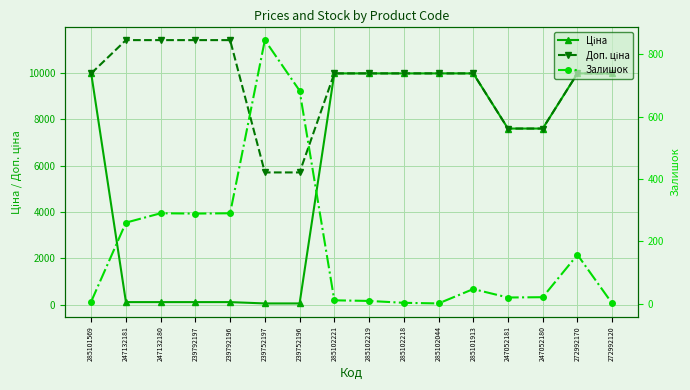

Between 247132181 and 272992170, which series saw the biggest shift?

Ціна